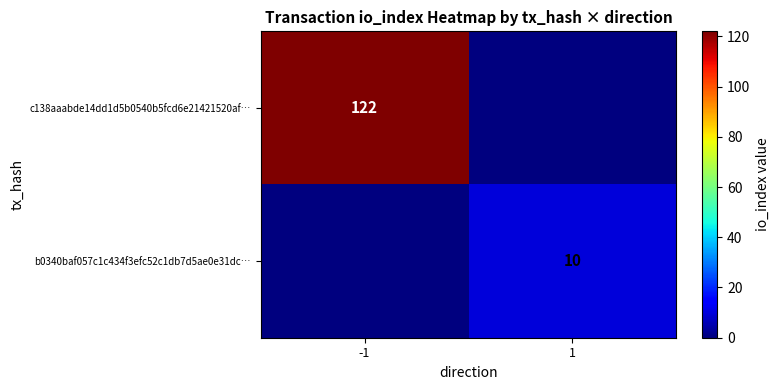

The value of b0340baf057c1c434f3efc52c1db7d5ae0e31dc… at 1 is 10. True or false?

True